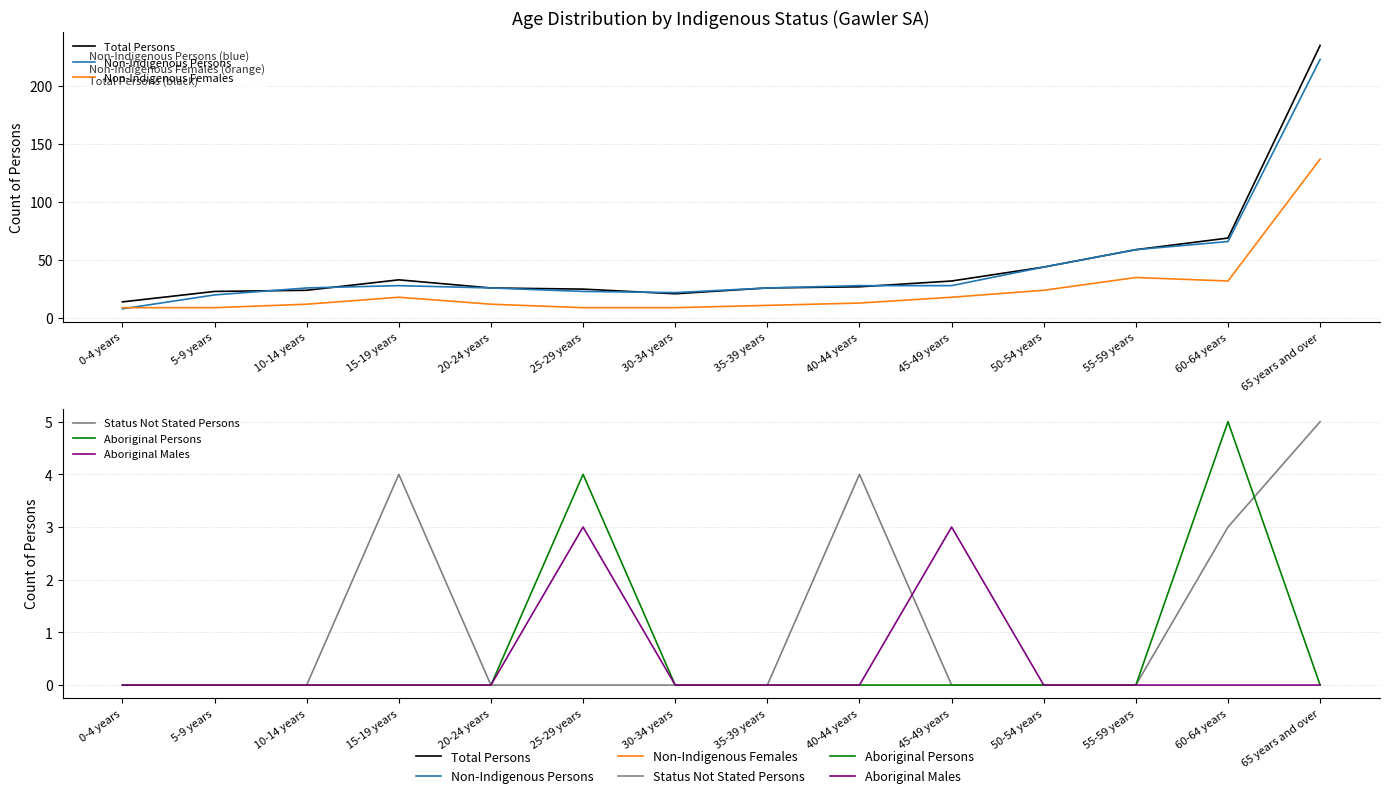

In Non-Indigenous Persons, how many points are lower than both neighbors (excluding endpoints)?

1